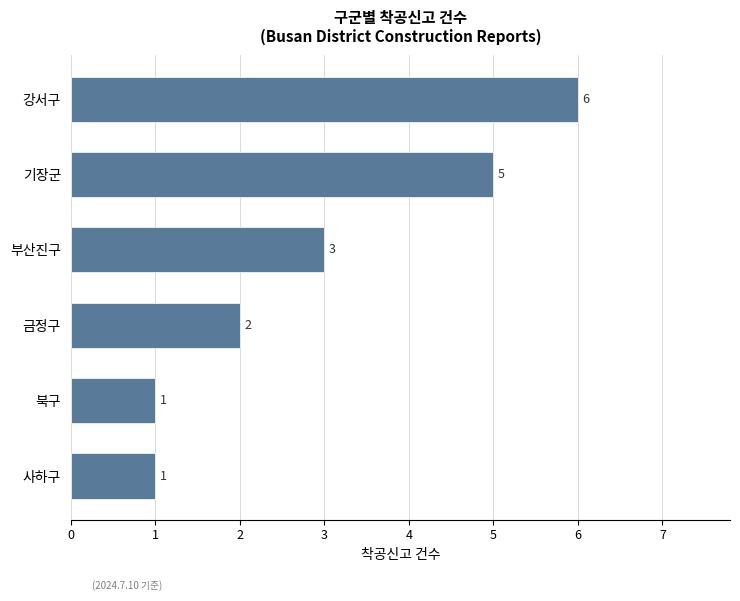

What is the ratio of the value at 강서구 to the value at 북구?

6.0